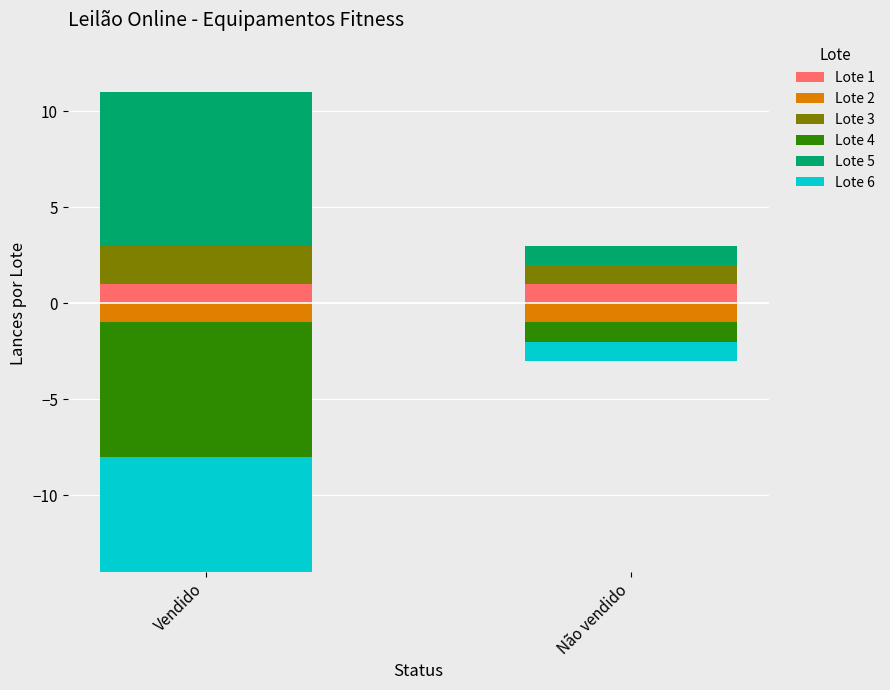

Is it true that Lote 3 equals 2 at Vendido?

True